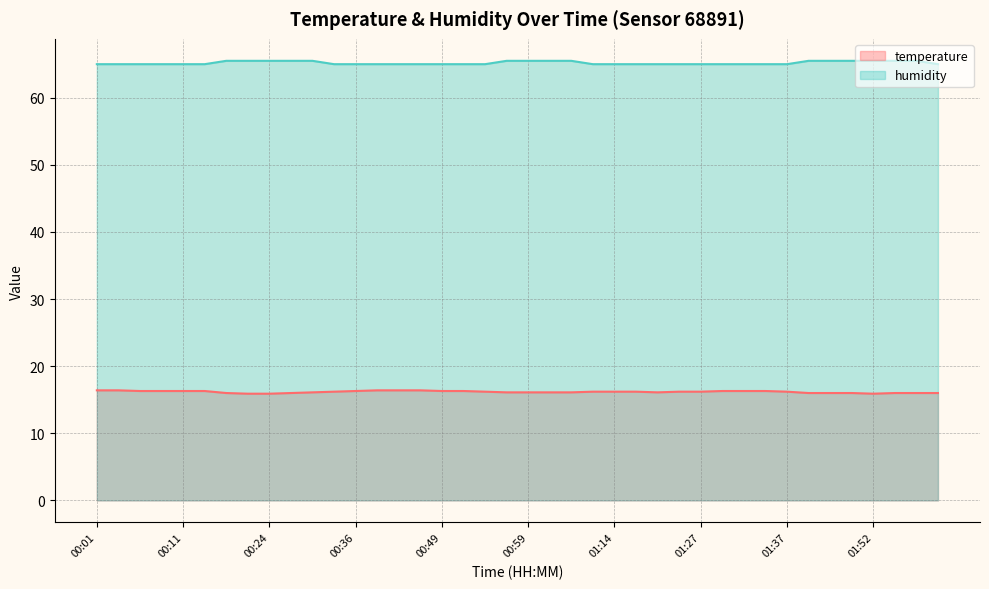

What position from the left is 00:54?

19